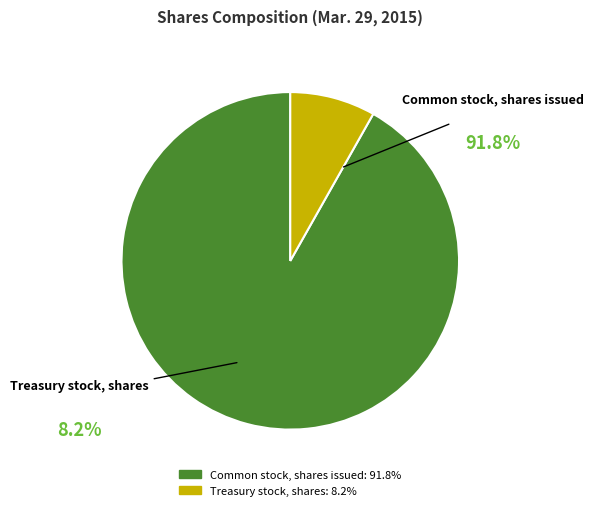

Which has a higher value, Common stock, shares issued or Treasury stock, shares?

Common stock, shares issued